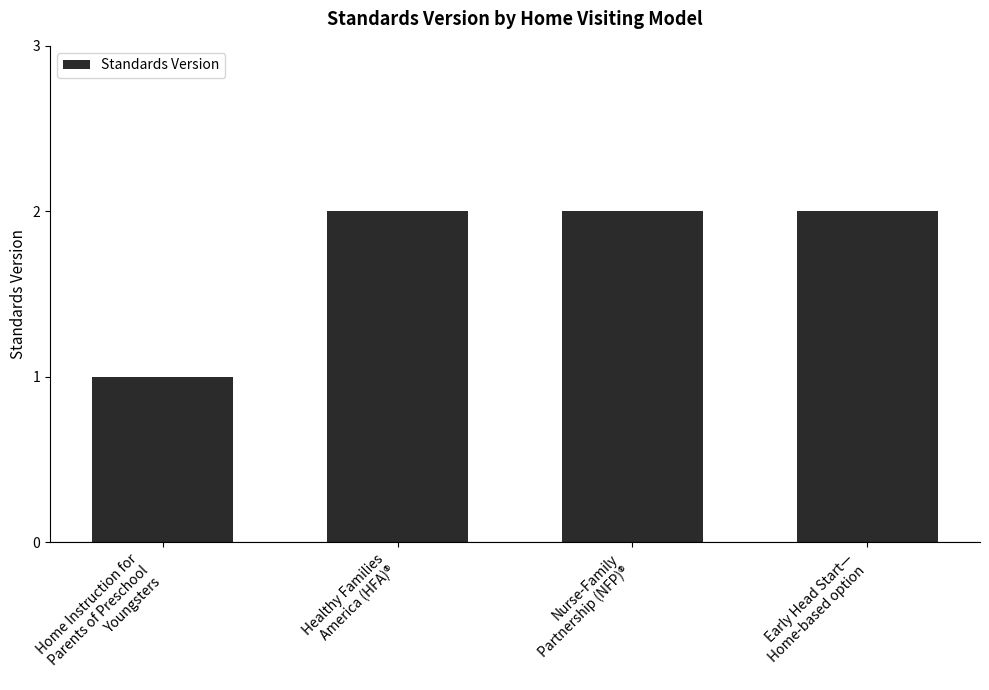

Reading left to right, what are all the values shown in this chart?

1	2	2	2